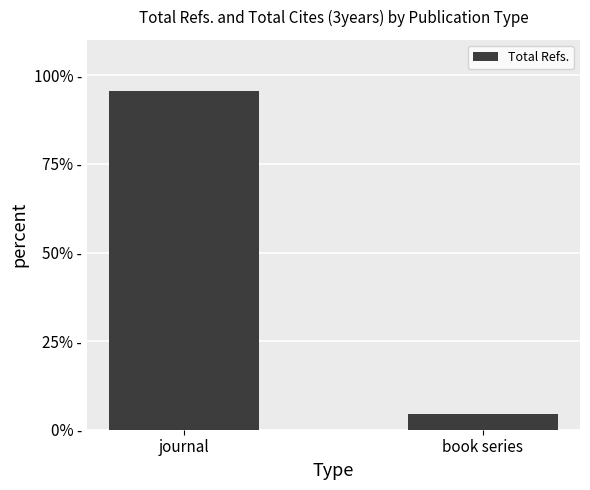

What is the difference between the maximum and minimum values?

90.9